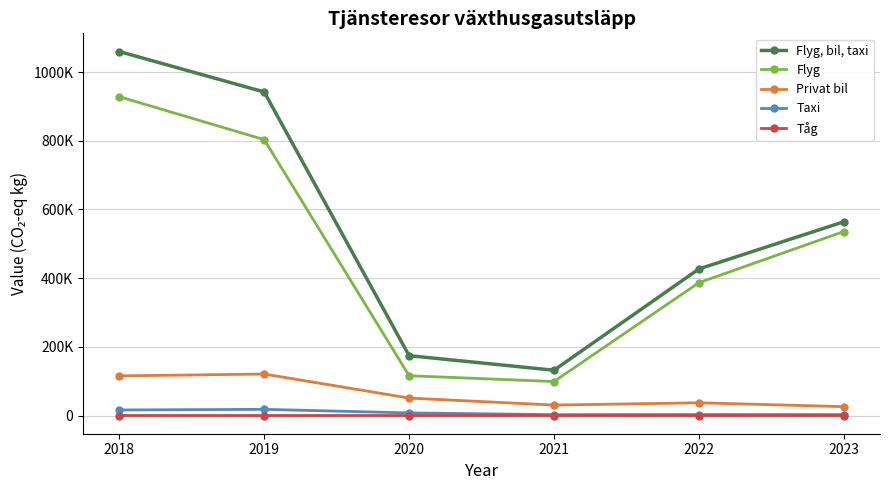

Which series has the widest spread of values?

Flyg, bil, taxi